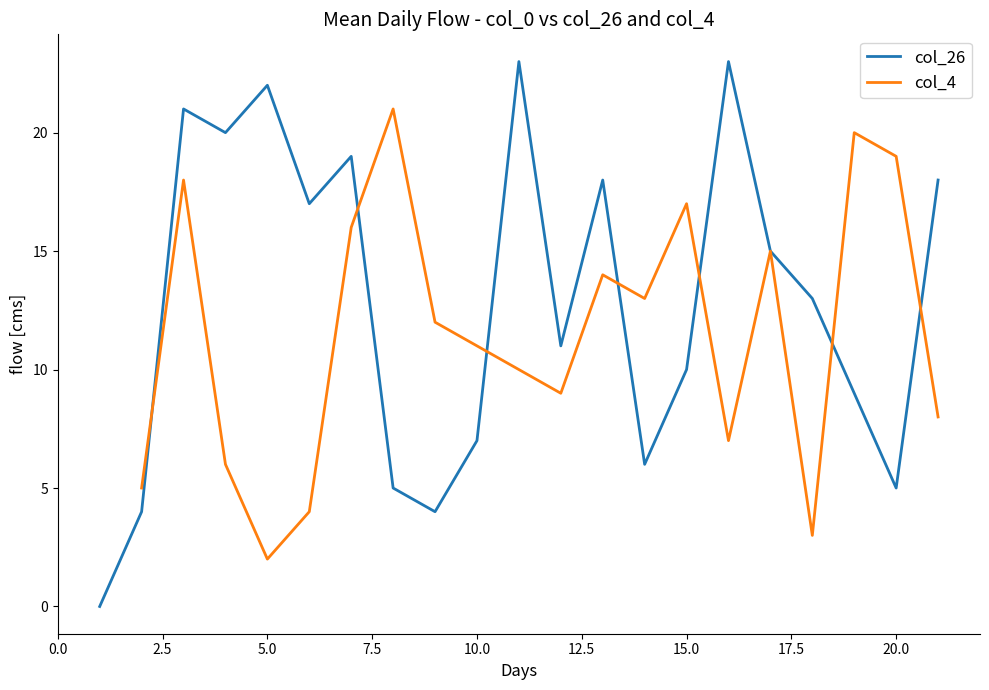

True or false: col_4 and col_26 cross at least once.

True